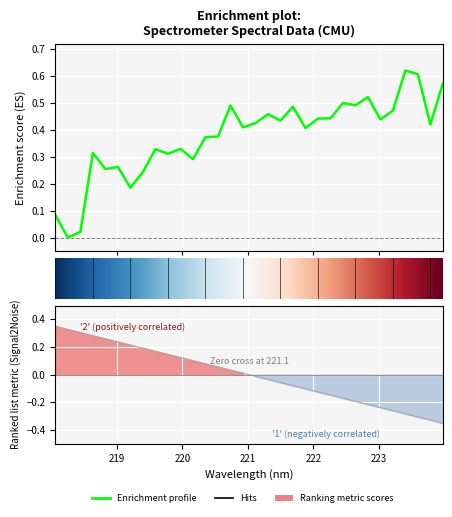

How many positive values are there?

31